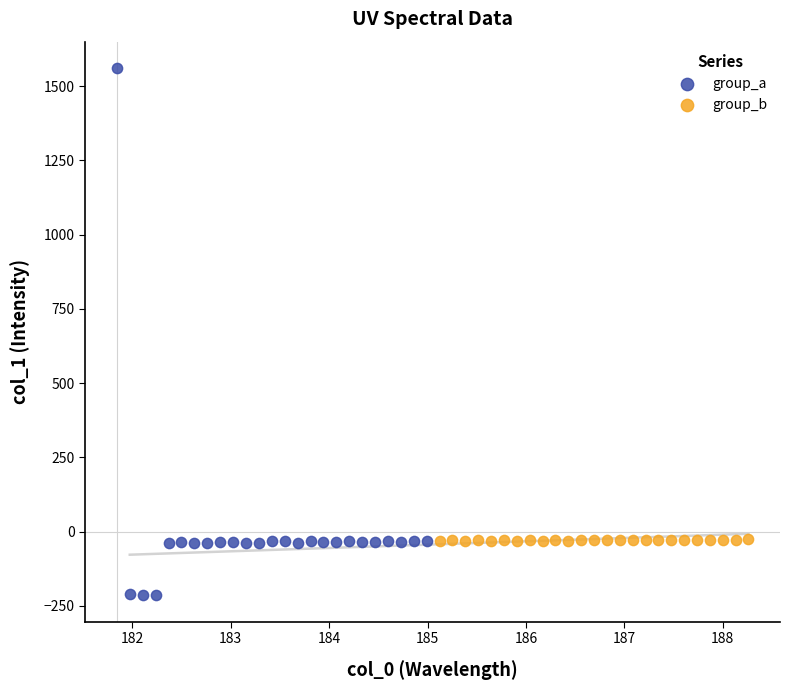

What are all the series names shown in the legend?

group_a, group_b